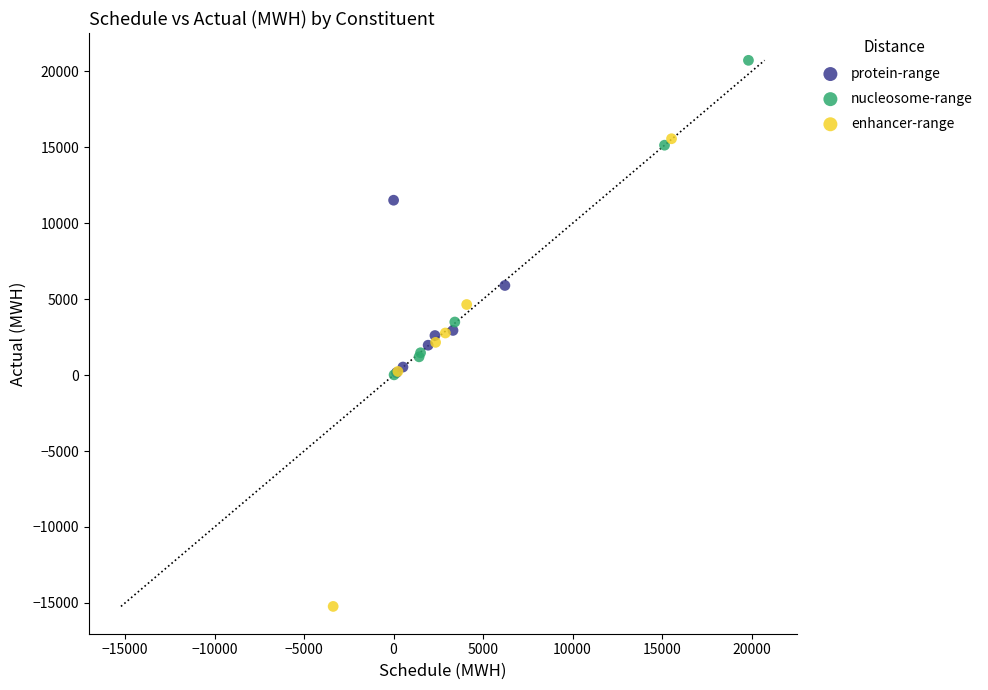

Which series reaches the minimum Y coordinate?

enhancer-range